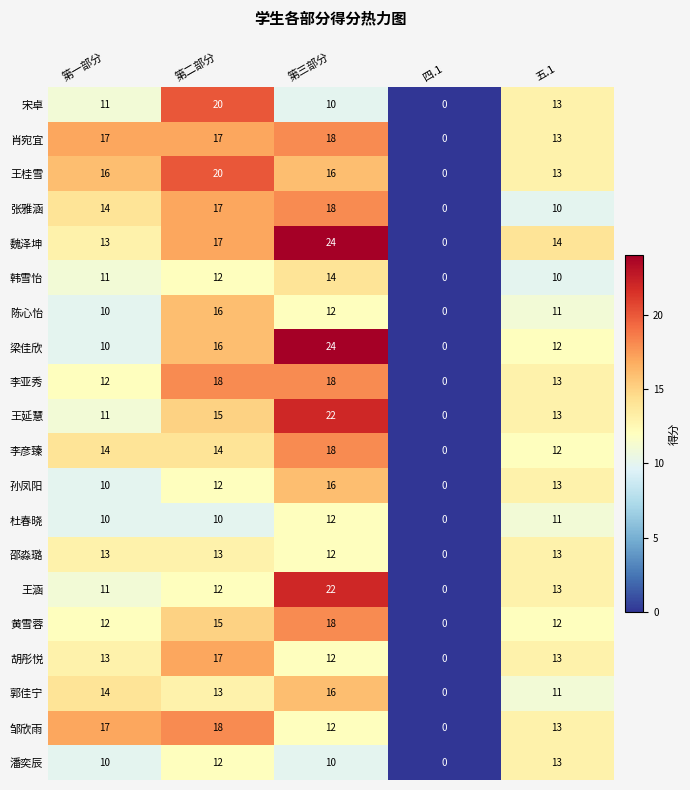

Count the 王桂雪 values in the range 13 to 16.

3